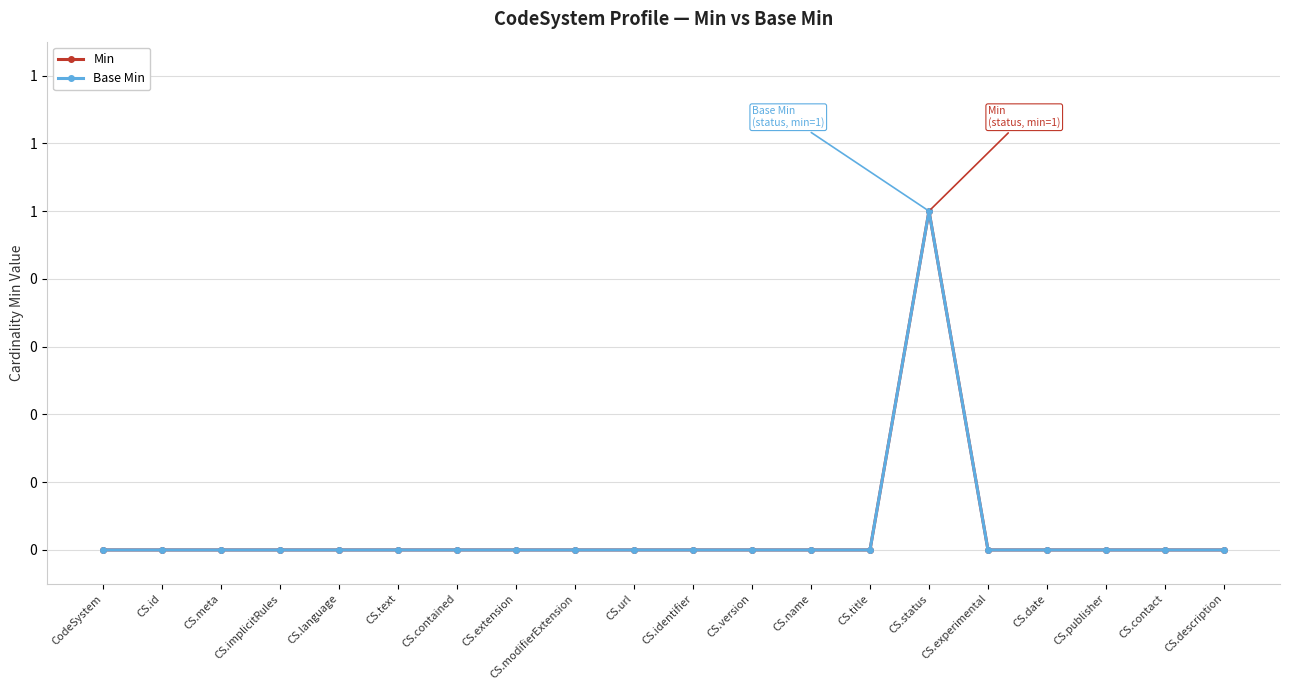

Is this an area chart (filled region under the line)?

No